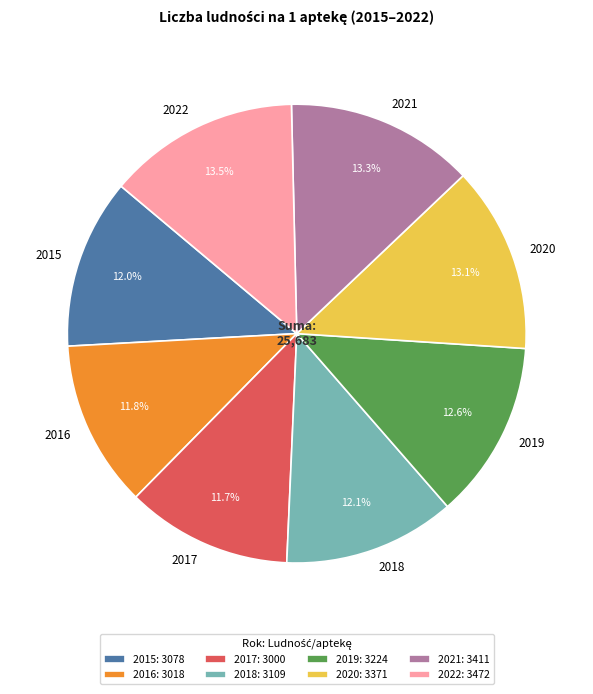

What percentage is NOT represented by 2019?

87.4%